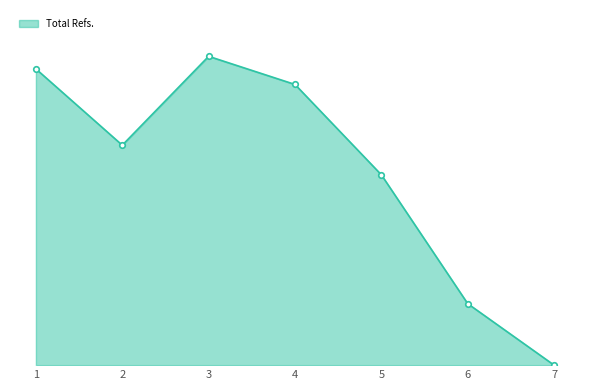

Is this an area chart (filled region under the line)?

Yes